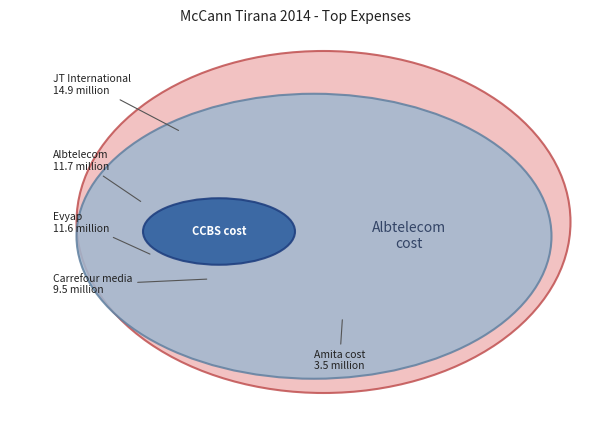

How many segments does this pie chart have?

6